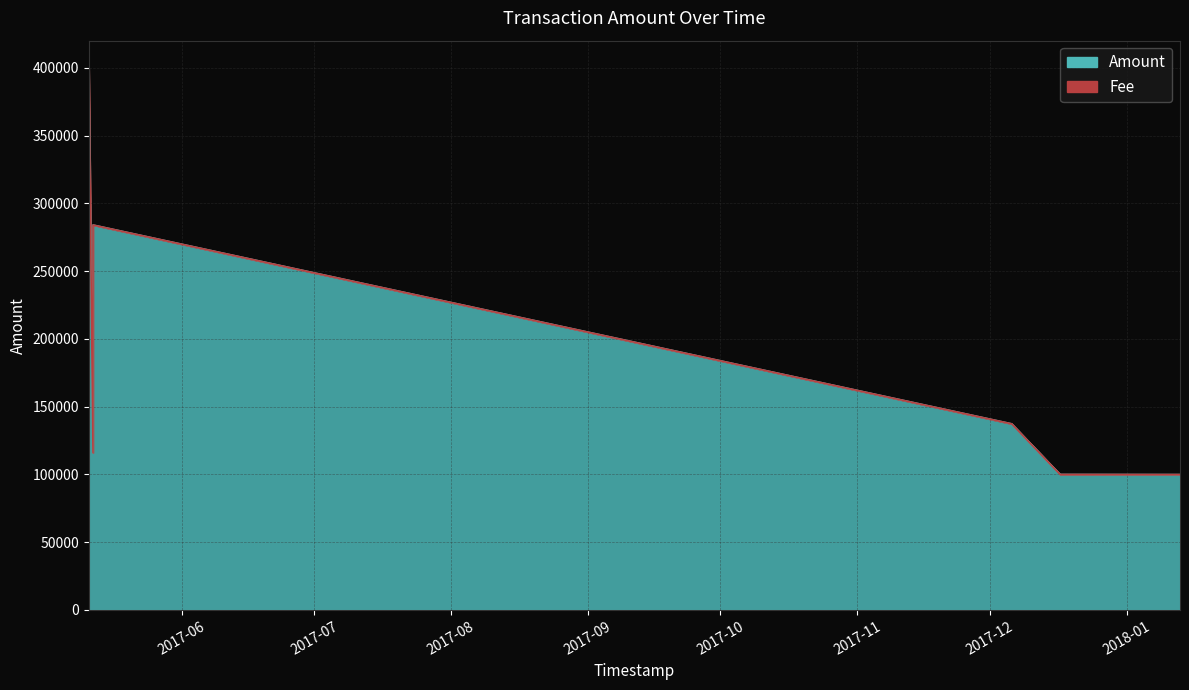

List the labels in order of value, smallest first.

2018-01-13 00:51:37, 2018-01-13 00:17:02, 2017-12-16 21:59:12, 2017-12-16 21:16:16, 2017-05-11 22:30:59, 2017-12-05 22:05:48, 2017-12-05 21:26:32, 2017-05-11 22:55:26, 2017-05-11 22:45:23, 2017-05-10 23:54:21, 2017-05-10 23:36:51